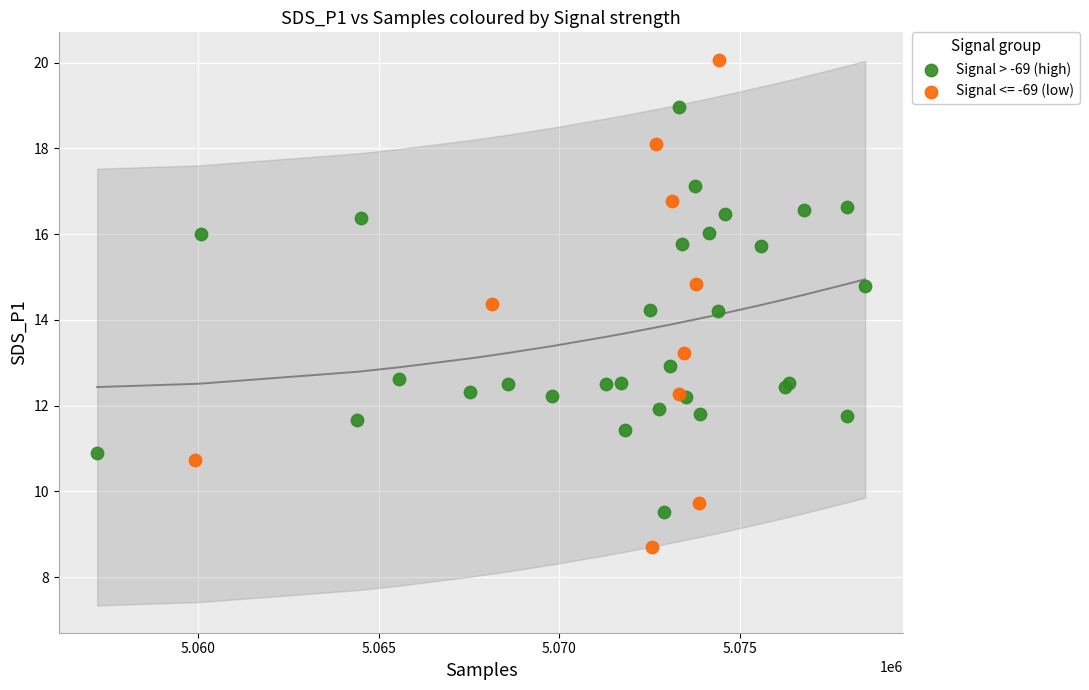

Which series contains the lowest Y value?

Signal <= -69 (low)